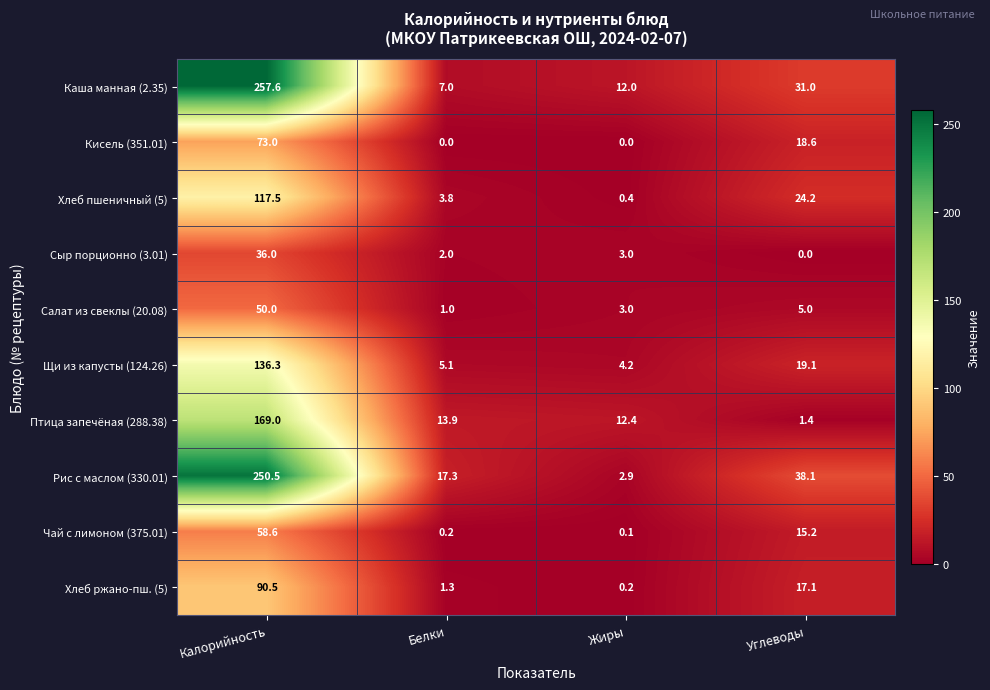

Which series has the largest total across all categories?

Рис с маслом (330.01)